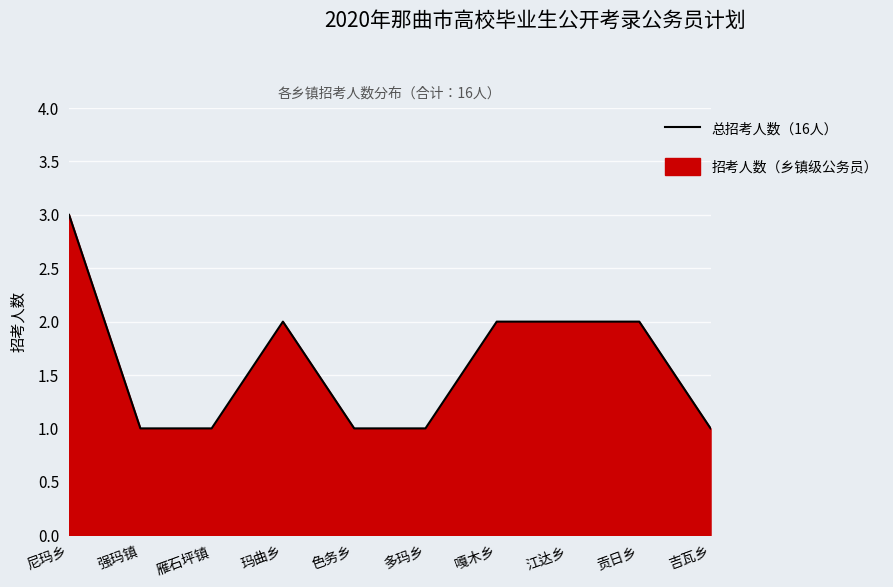

How many data points are above 2?

1